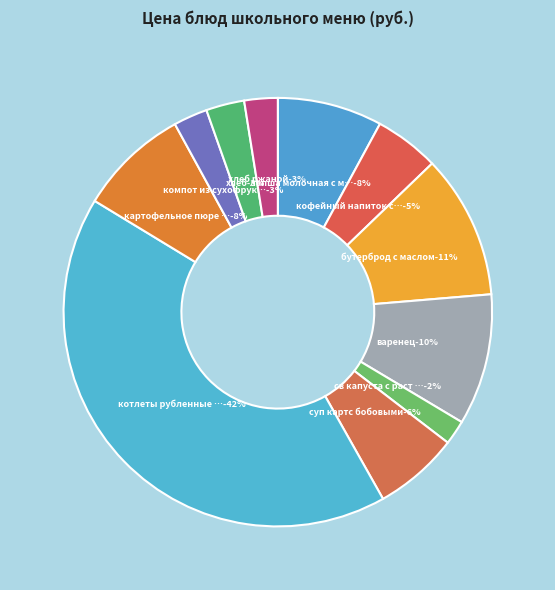

Which slice is the smallest?

св капуста с раст маслом